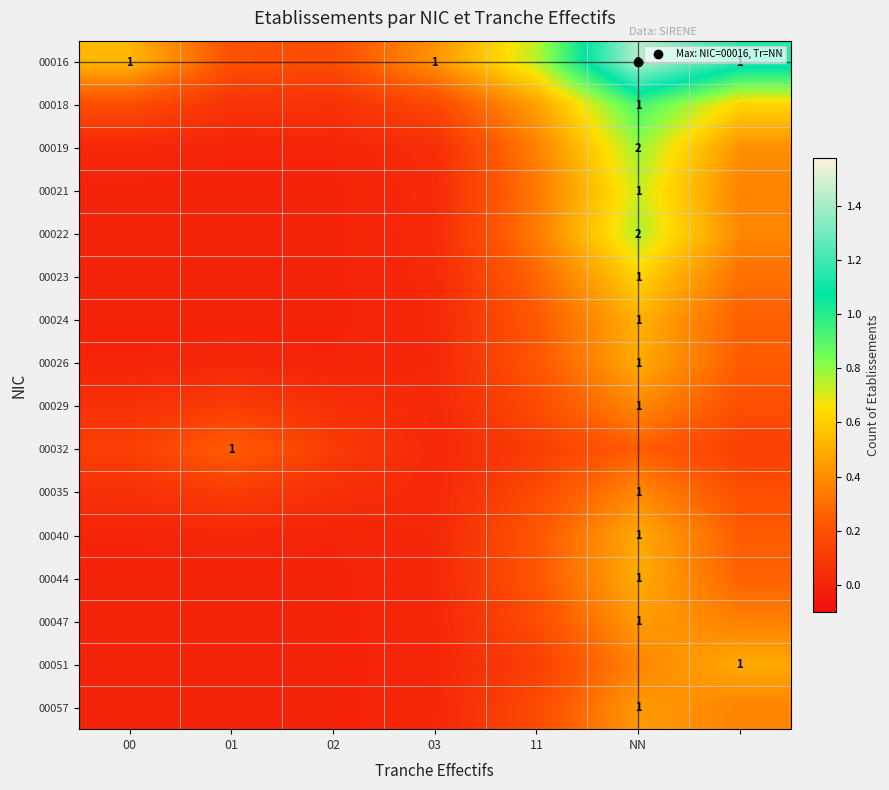

List the series in order of their peak value, lowest first.

00032, 00029, 00035, 00057, 00047, 00040, 00051, 00026, 00044, 00024, 00023, 00021, 00022, 00019, 00018, 00016